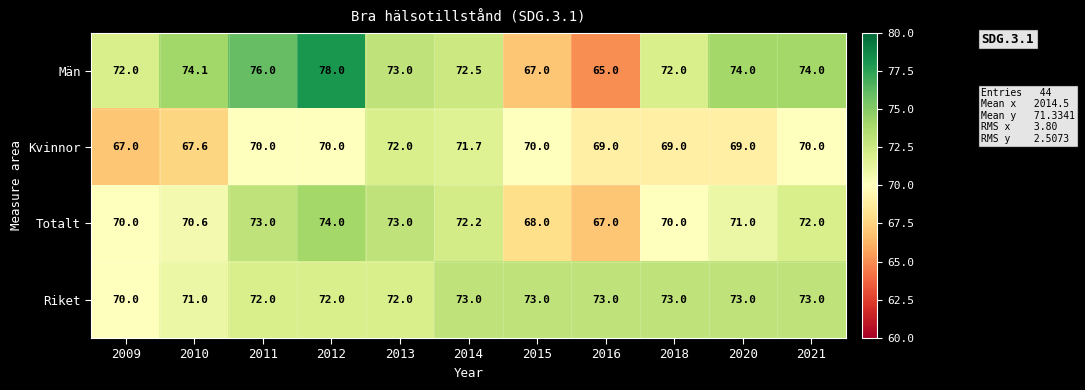

What is the average value of the Totalt series?

71.0